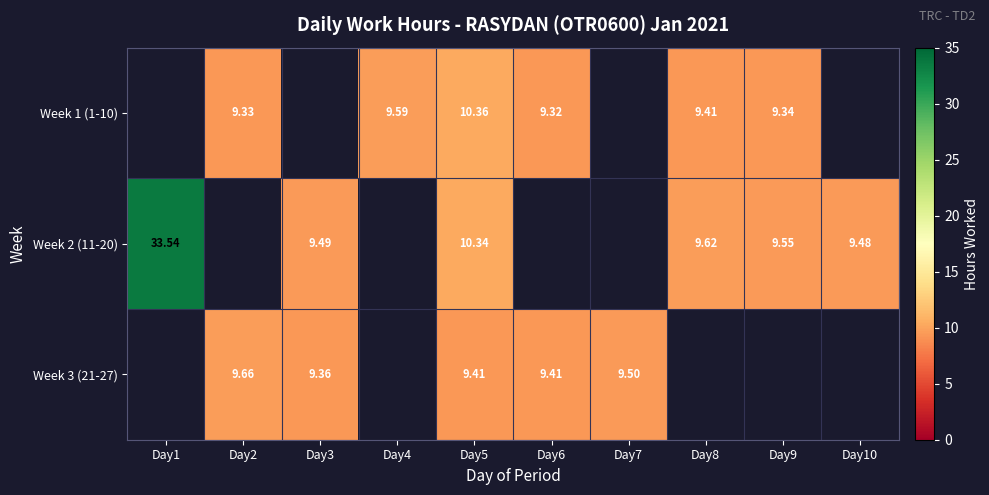

At Day5, list the series in order from smallest to largest.

Week 3 (21-27), Week 2 (11-20), Week 1 (1-10)